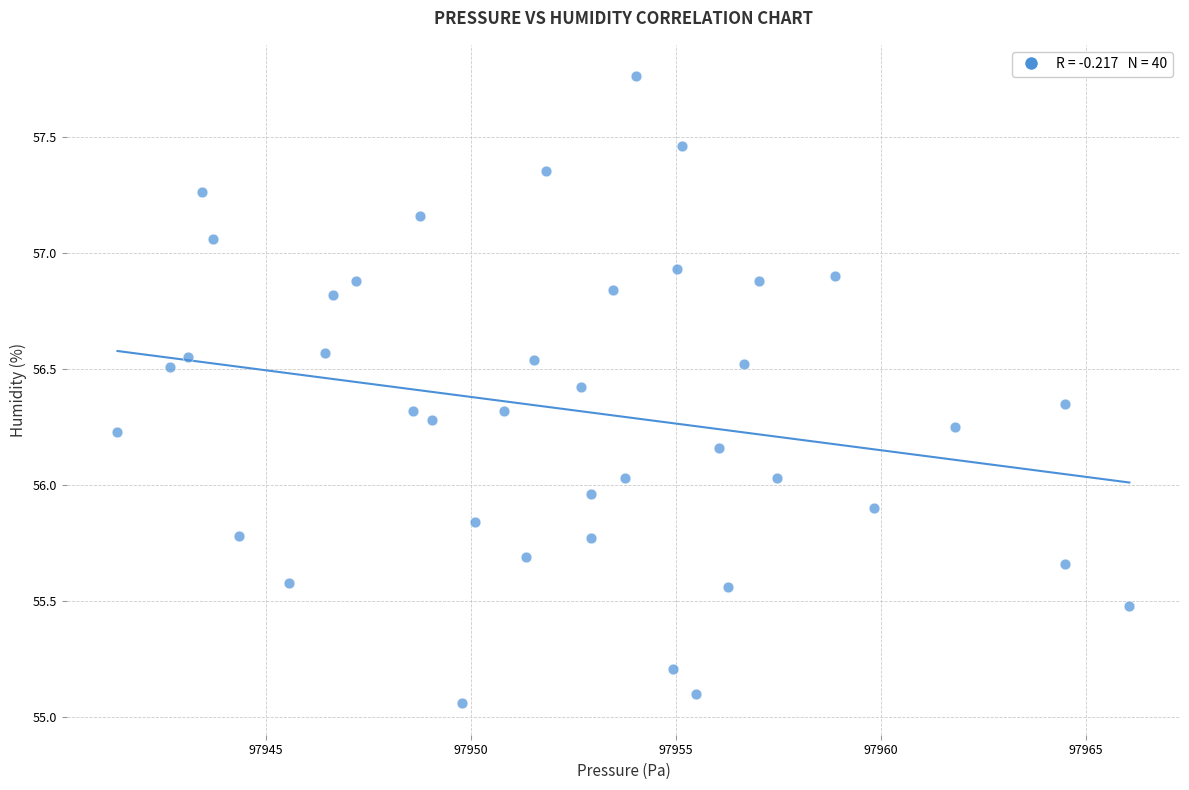

What is the range of X values (max minus min)?

24.7